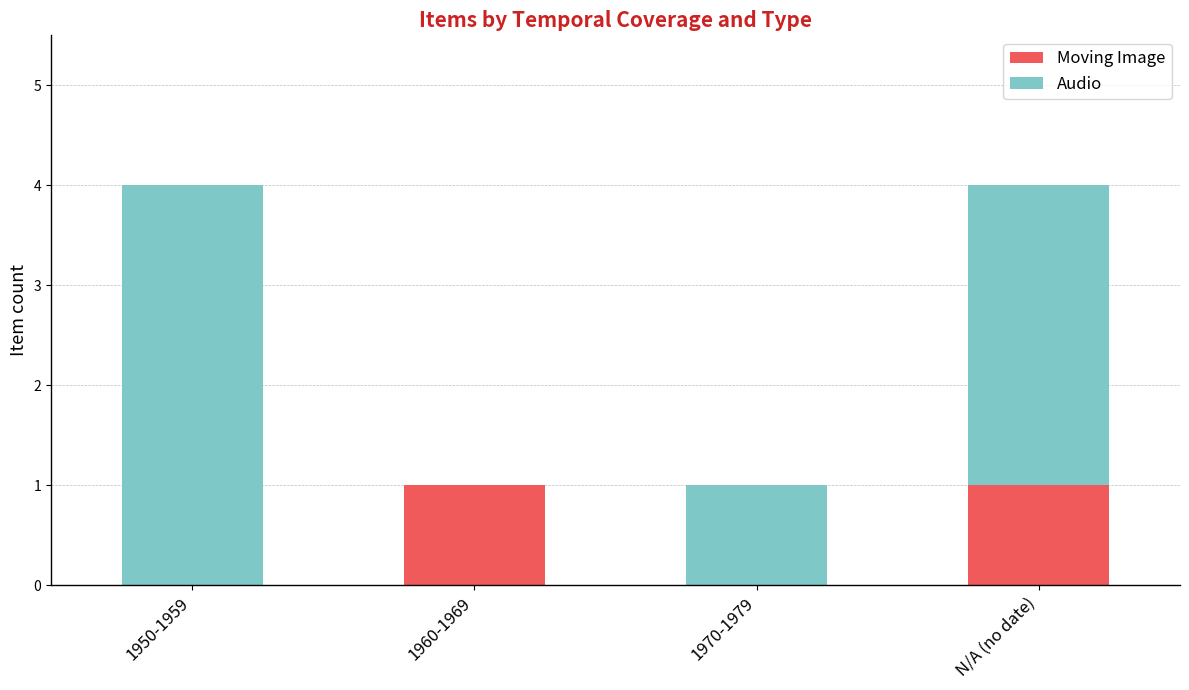

Are the bars grouped side by side (vs. stacked)?

No